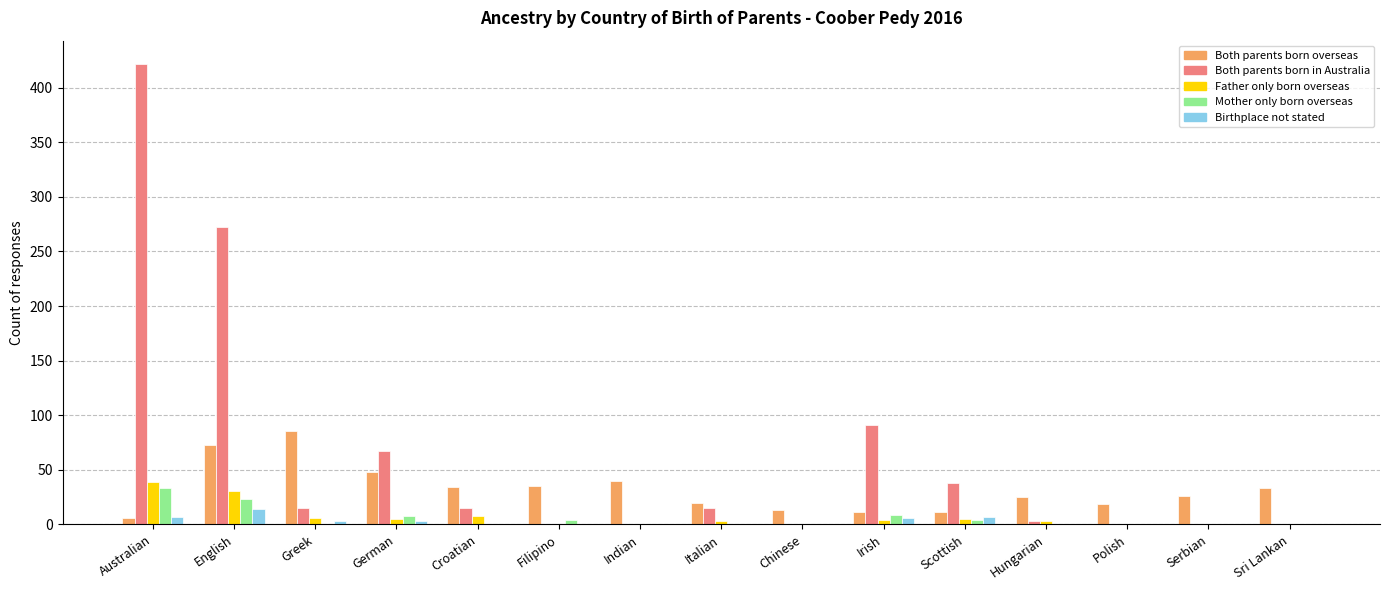

Between English and Croatian, which series saw the biggest shift?

Both parents born in Australia